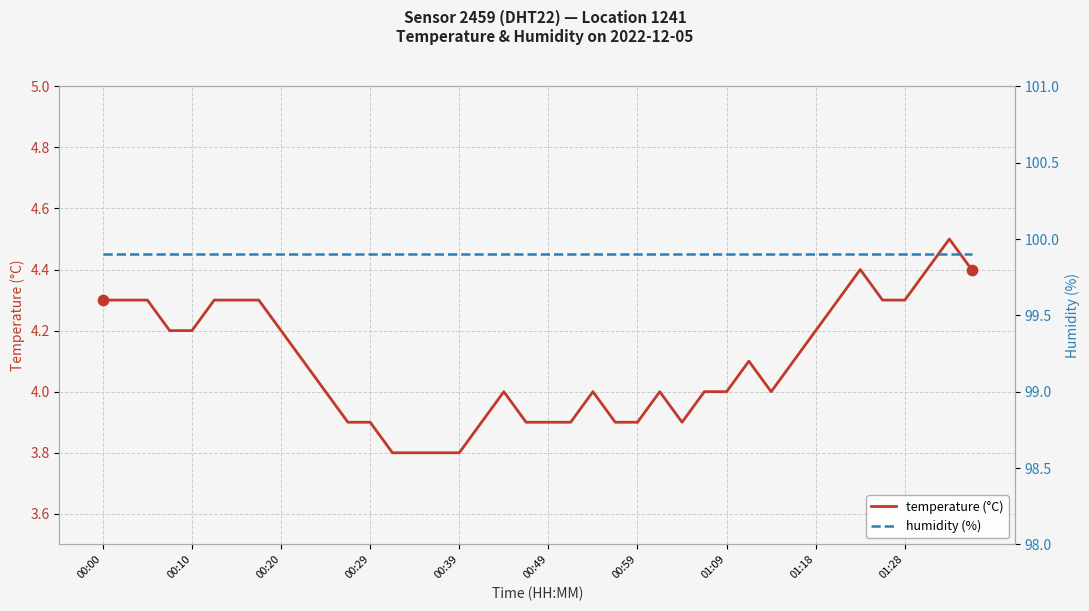

What is the lowest value of the temperature (°C) series?

3.8